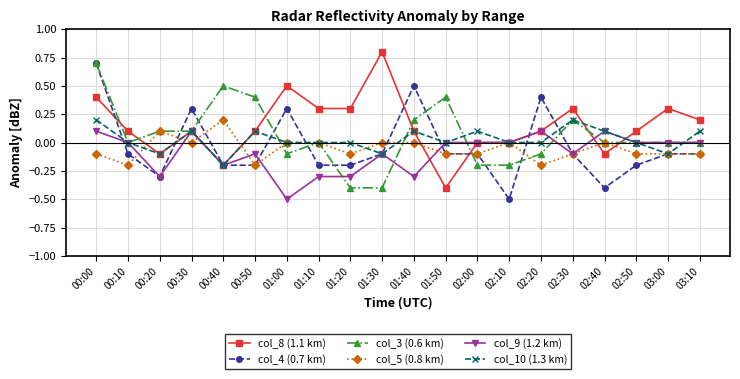

What is the total value across all series at 02:20?

0.3